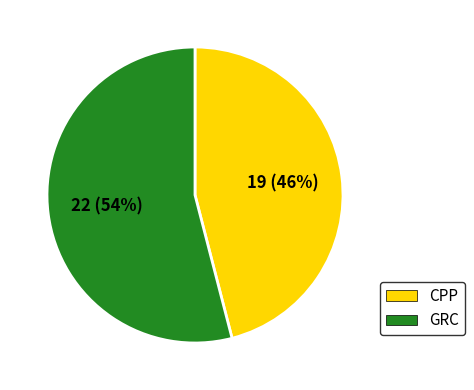

Is there any slice that represents more than half of the pie?

Yes